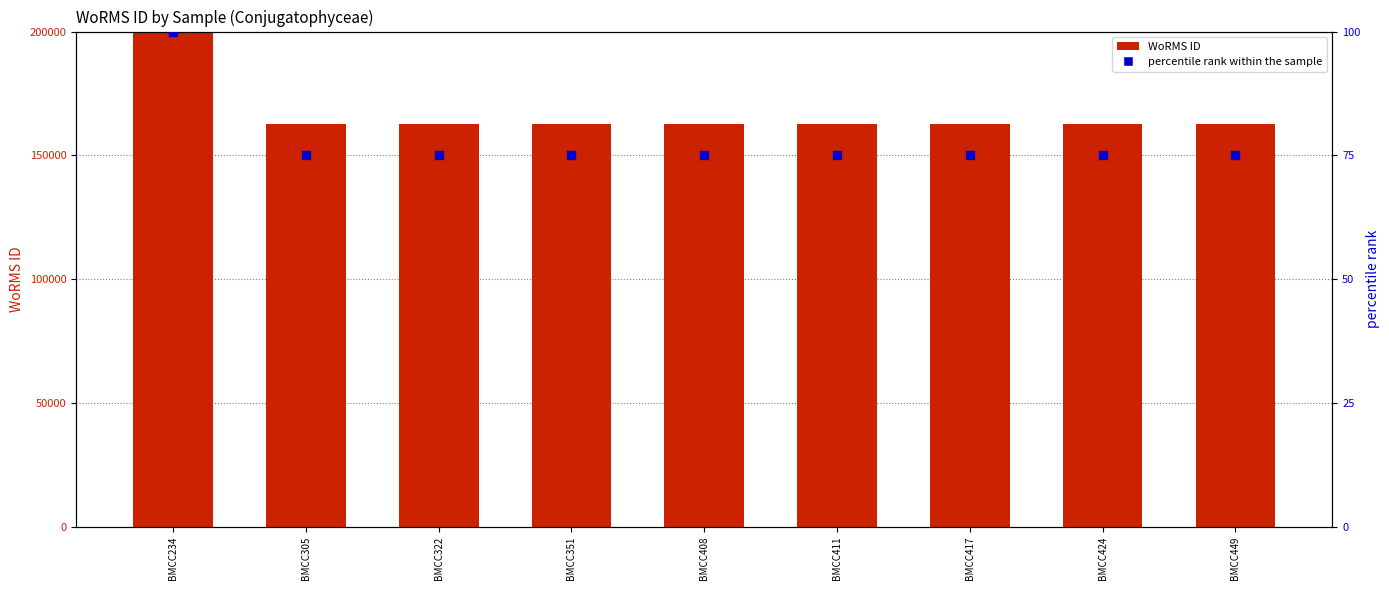

Which series contains the highest Y value?

WoRMS ID